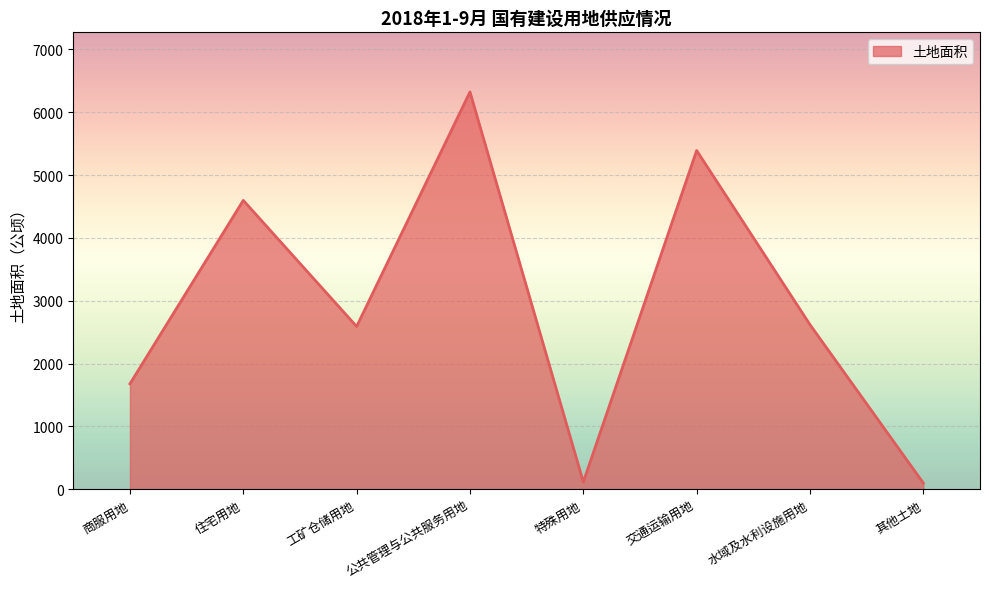

Between 公共管理与公共服务用地 and 特殊用地, which is larger?

公共管理与公共服务用地